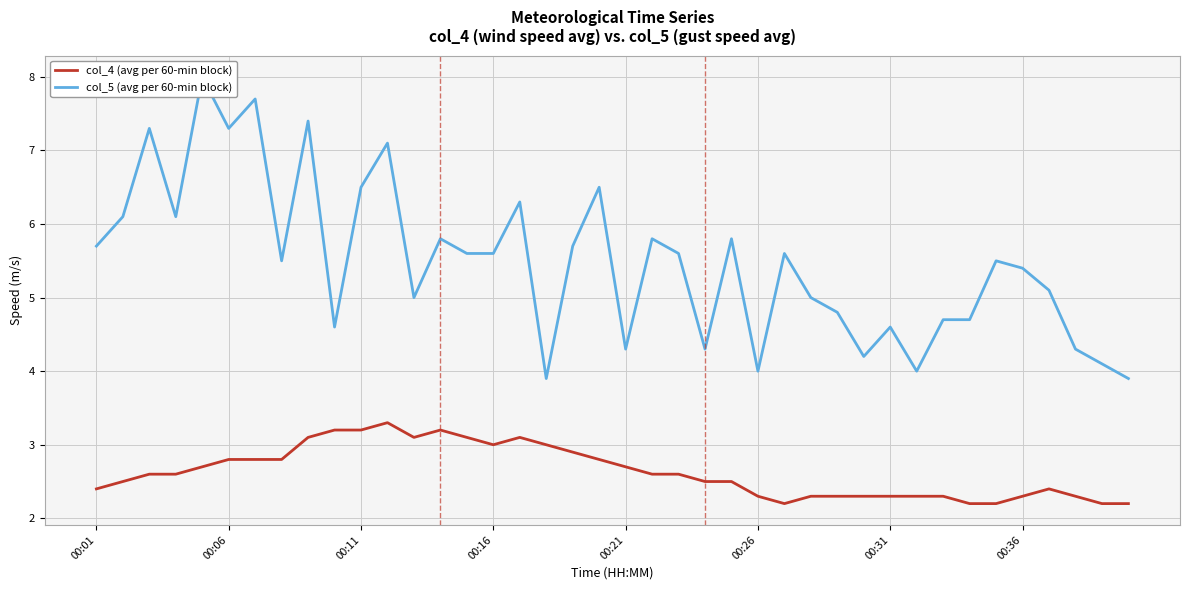

At how many categories does at least one series exceed 4?

36